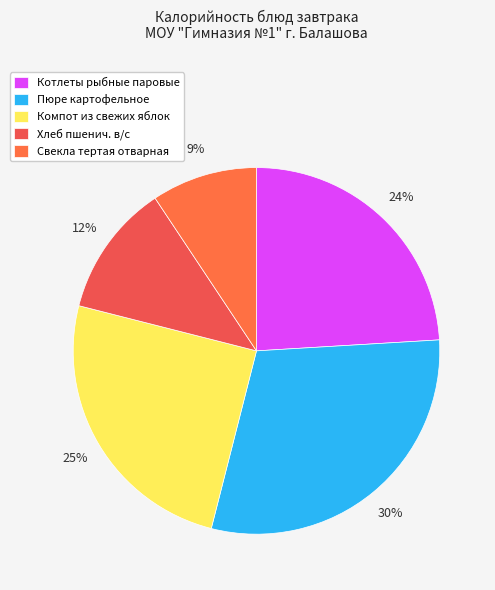

Which slice is the smallest?

Свекла тертая отварная